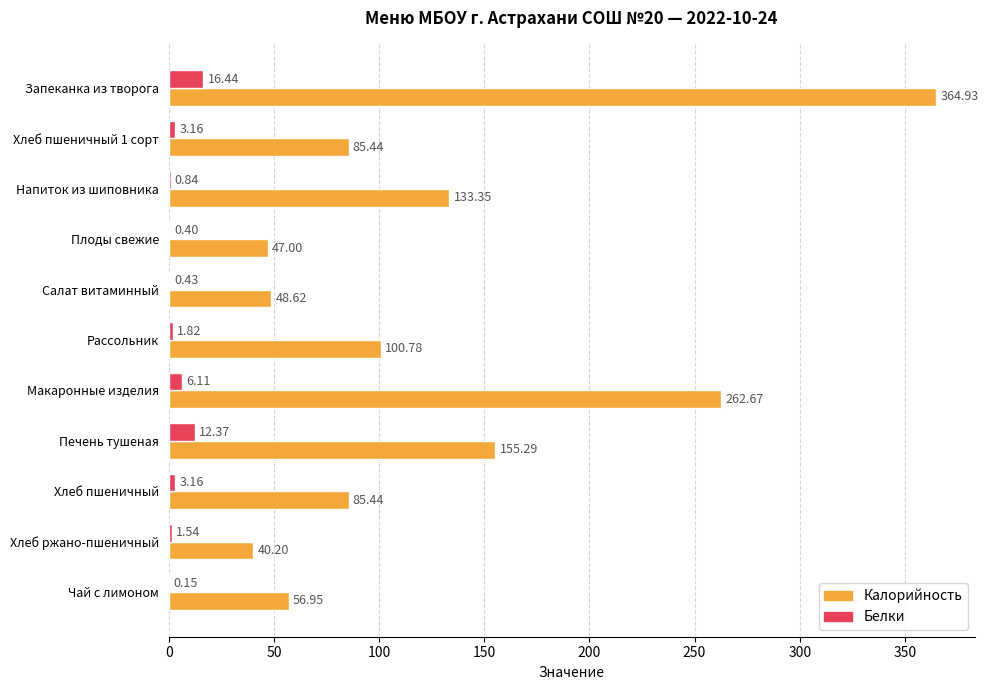

Which series changed the most between Макаронные изделия and Печень тушеная?

Калорийность